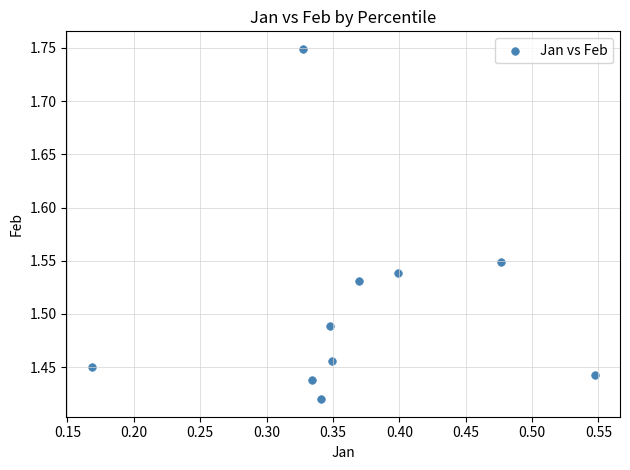

What is the range of Y values (max minus min)?

0.3